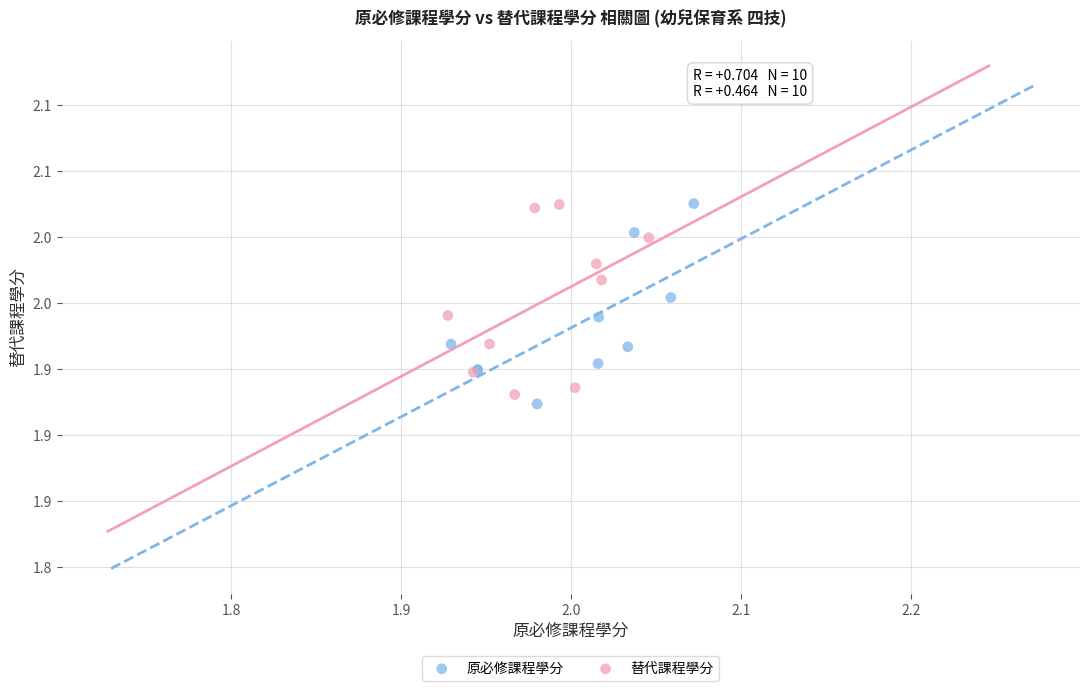

Which series reaches the minimum Y coordinate?

原必修課程學分